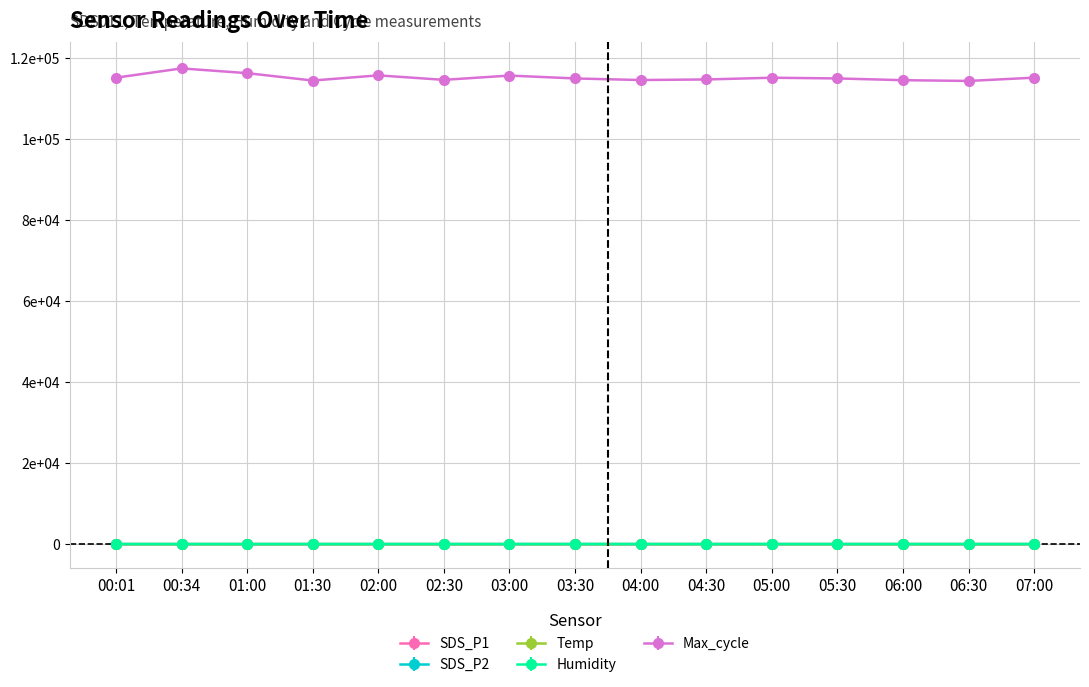

What is the sum of the Temp values at 05:30 and 06:00?

10.8